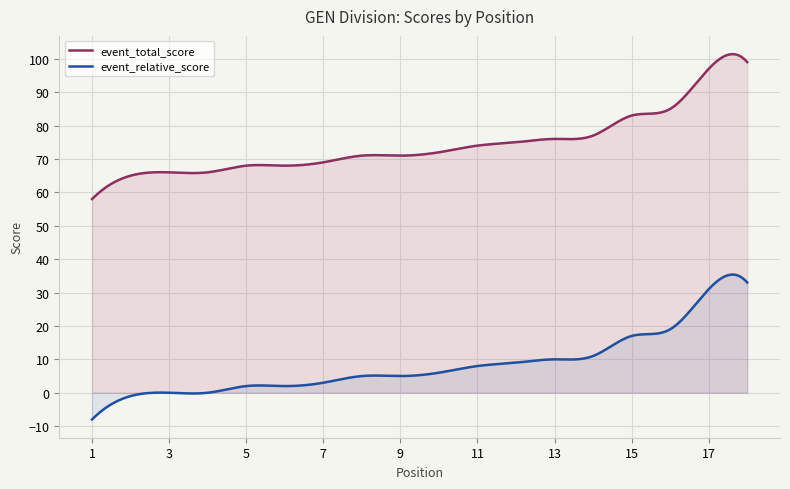

The value of round_relative_score at 18 is 55. True or false?

False